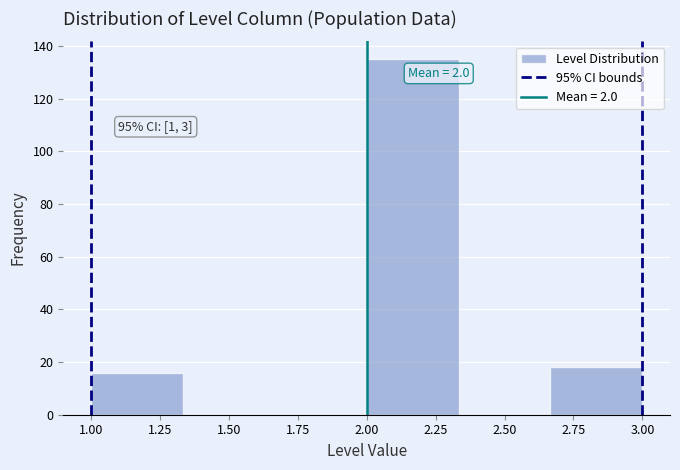

Over which range of the x-axis is the bar tallest?

2.00 to 2.35